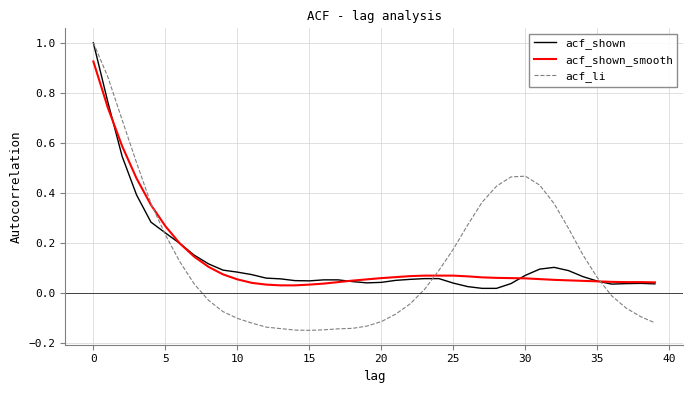

Which series has the widest spread of values?

acf_li